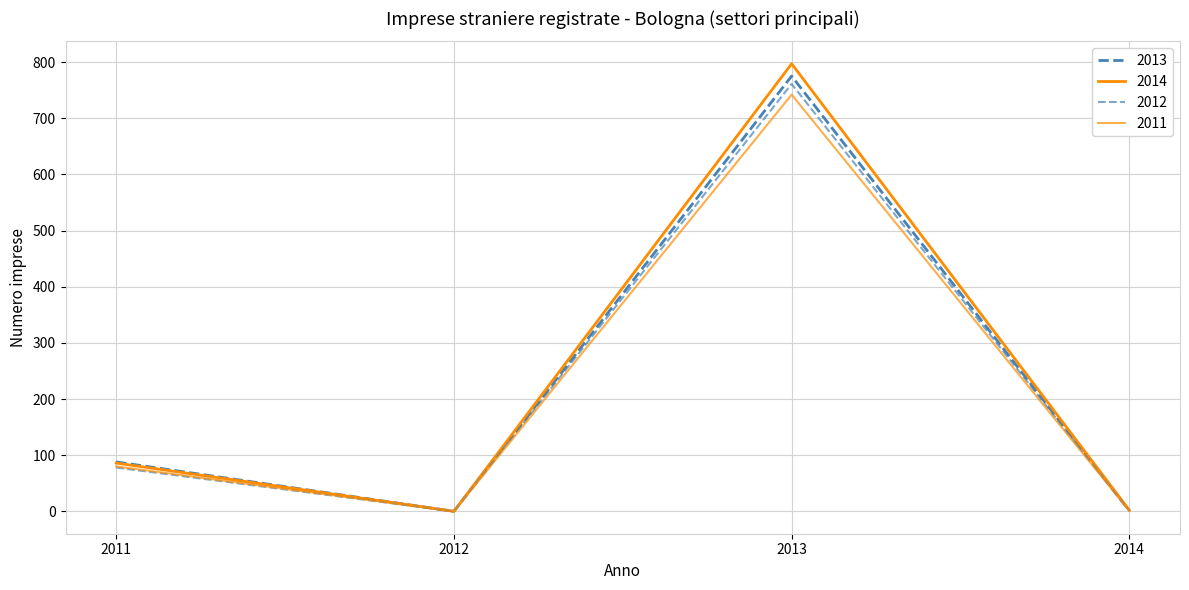

Is this an area chart (filled region under the line)?

No